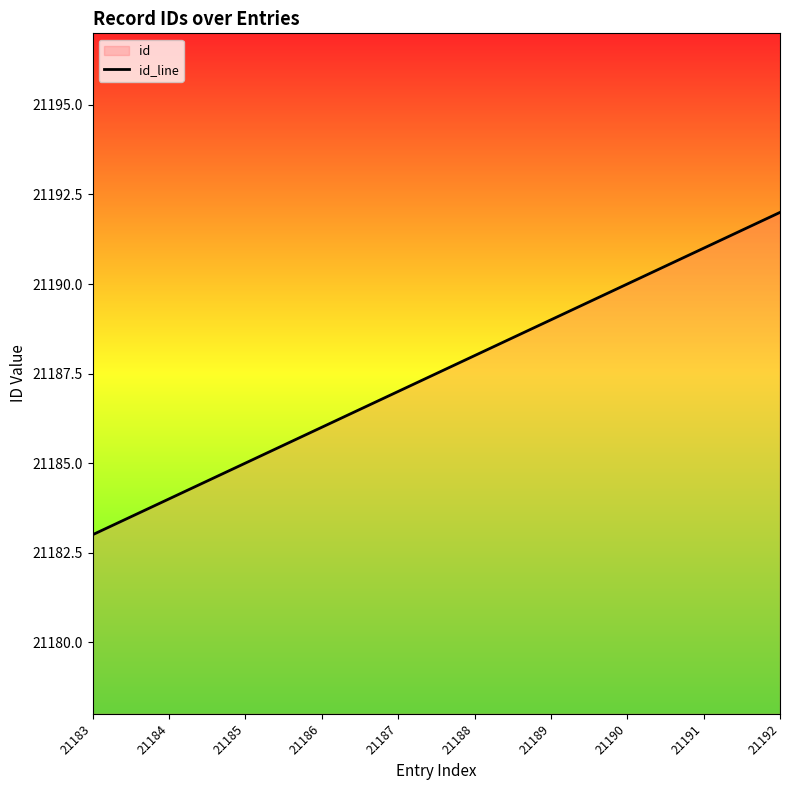

The chart shows a value of 28375 at 21192. True or false?

False